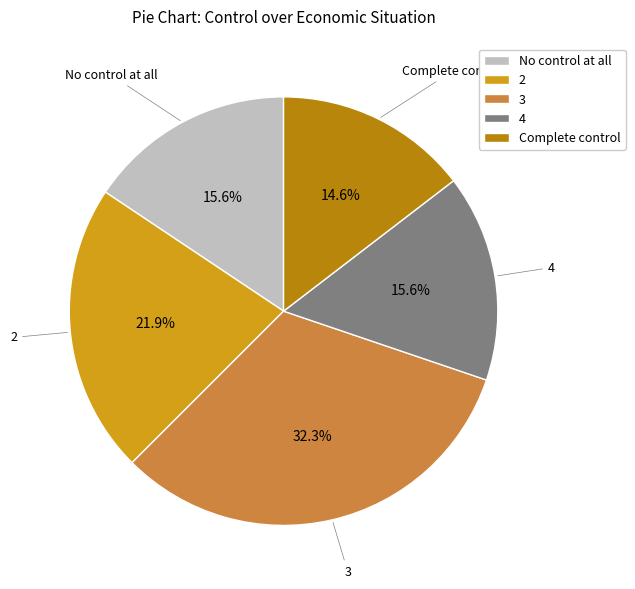

Is the sum of 2 and No control at all greater than half?

No